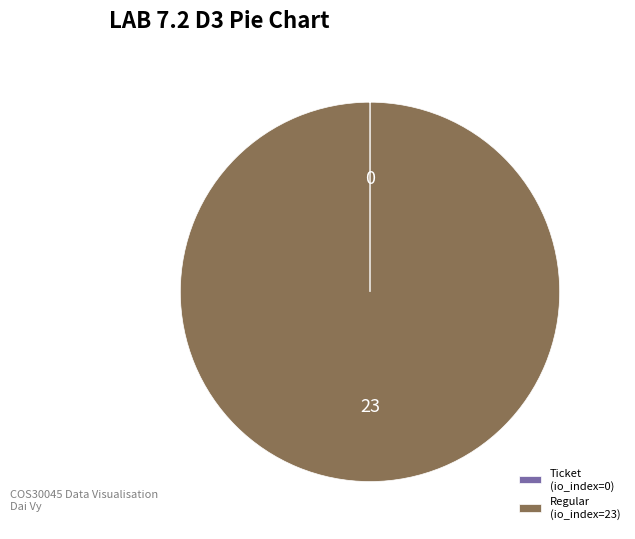

What is the majority slice?

Regular (io_index=23)